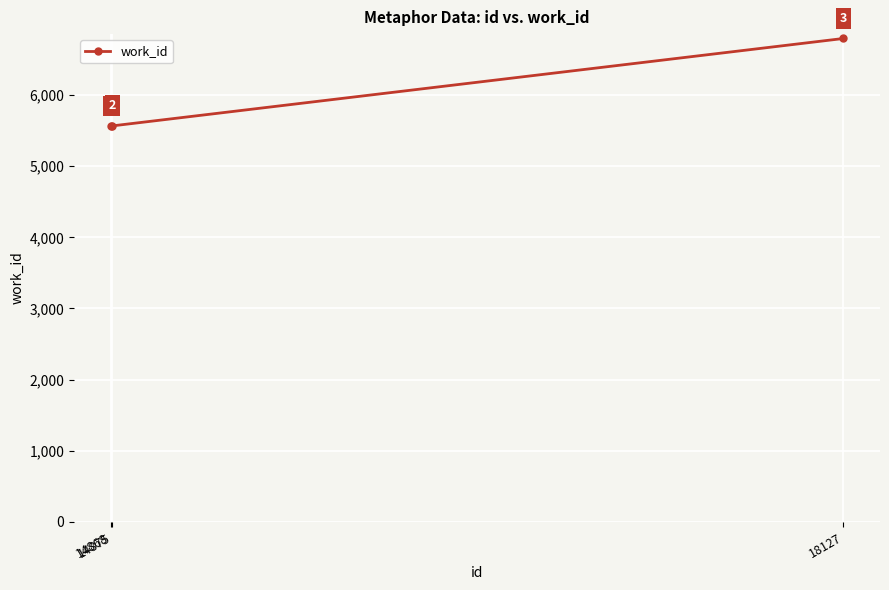

What is the maximum value shown in the chart?

6794